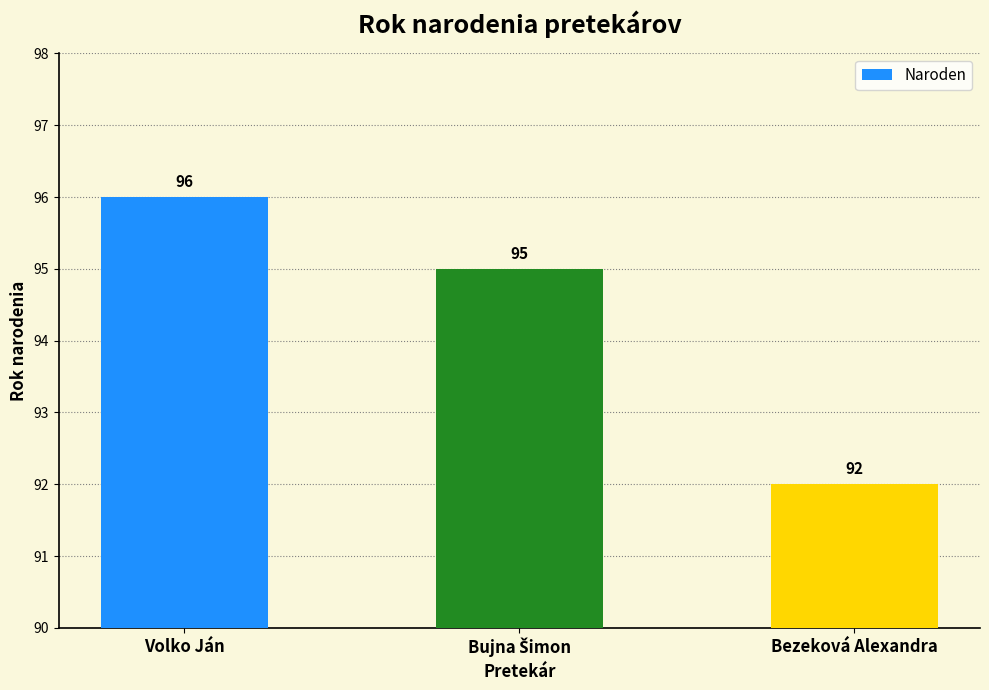

Reading left to right, list all the values displayed in this chart.

96	95	92